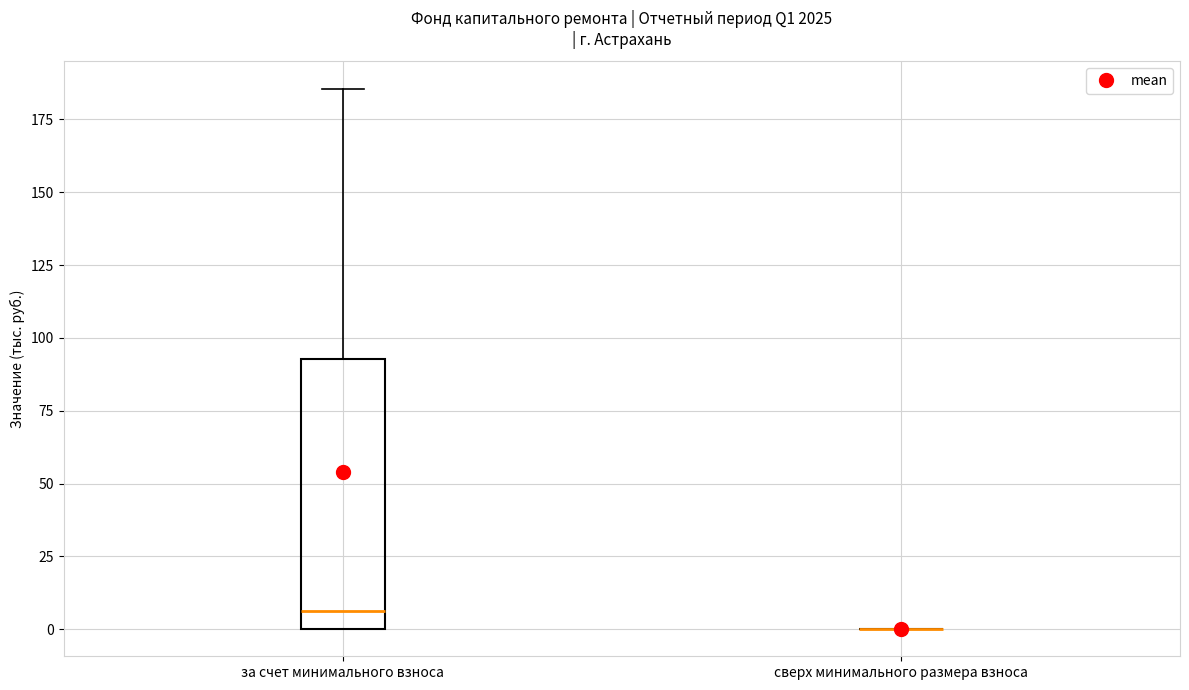

Reading left to right, transcribe this box plot: for each box, give where its median line is, the range the box spans, and where its two whiskers end, as read against the y-axis. The values are not printed on the chart, so give them approximately, as read against the axis.

за счет минимального взноса: median 5, box 0 to 95, whiskers 0 to 185
сверх минимального размера взноса: box collapsed to a line at 0, whiskers 0 to 0